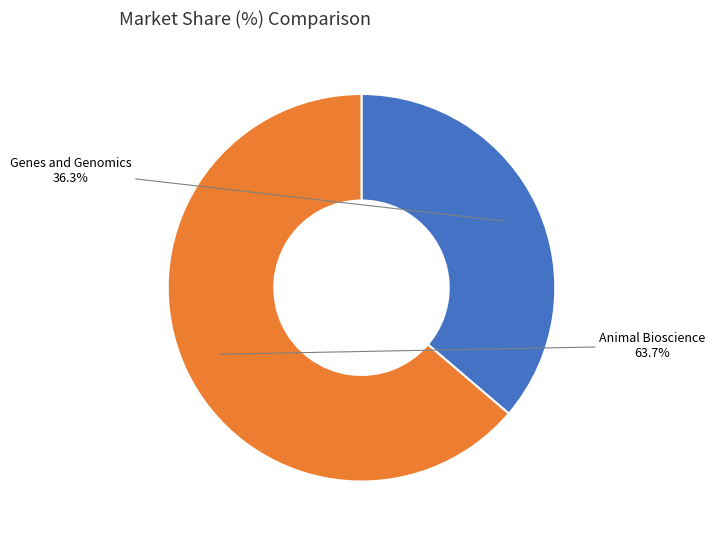

Is there any slice that represents more than half of the pie?

Yes